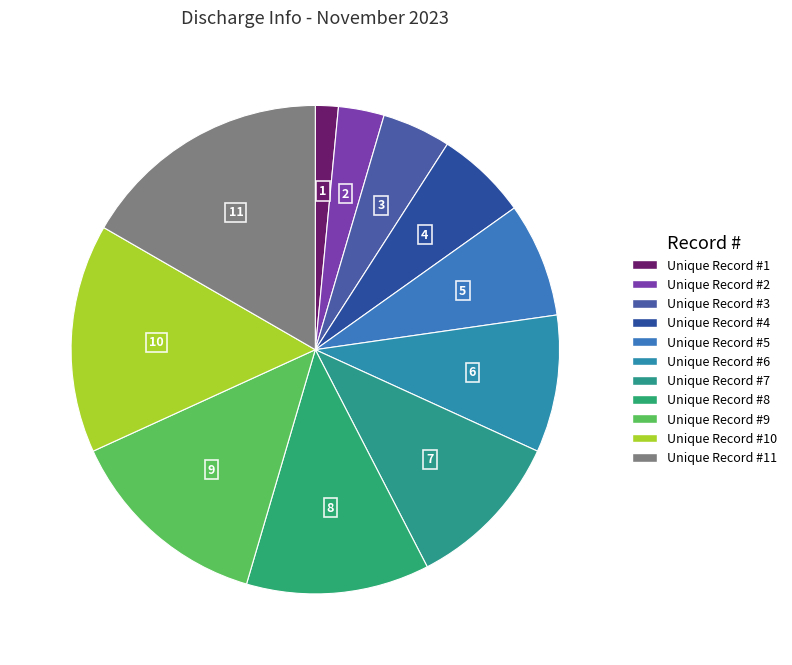

How many segments does this pie chart have?

11